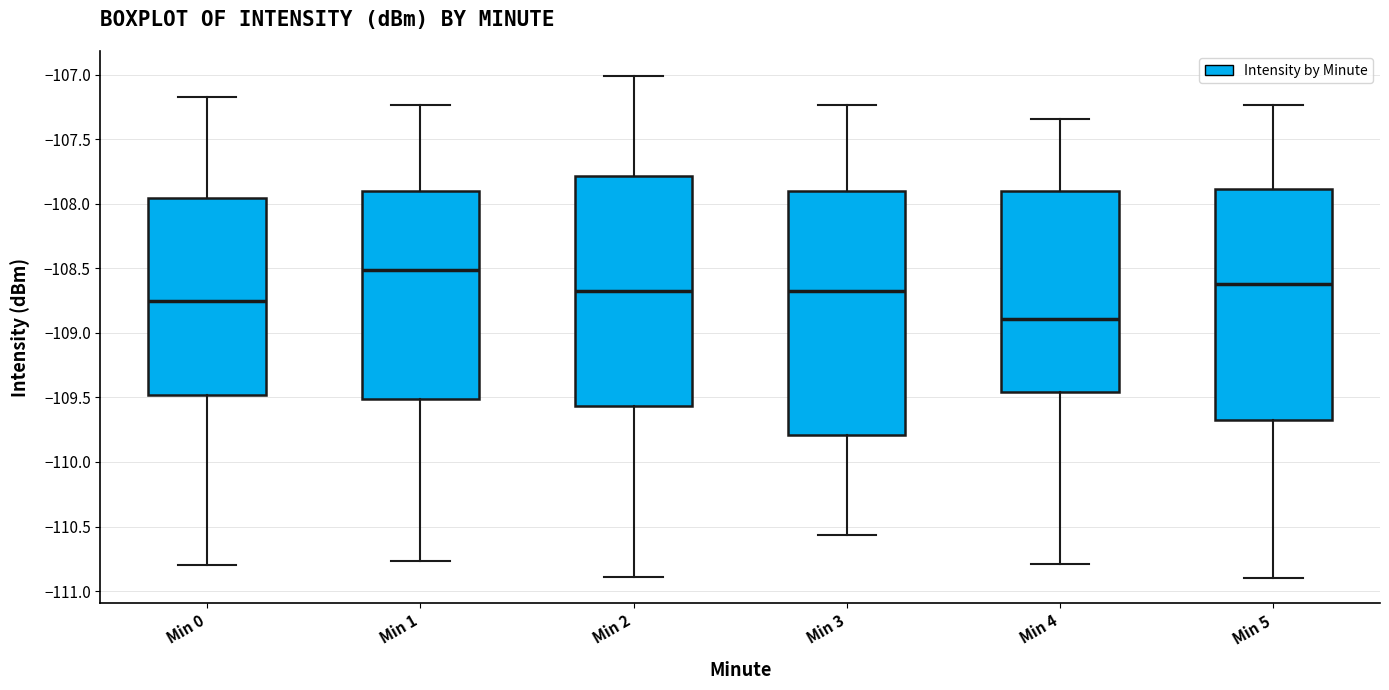

Where does the lower whisker of the box for Min 1 end on the y-axis? The values are not printed on the chart, so give them approximately, as read against the axis.

-110.75